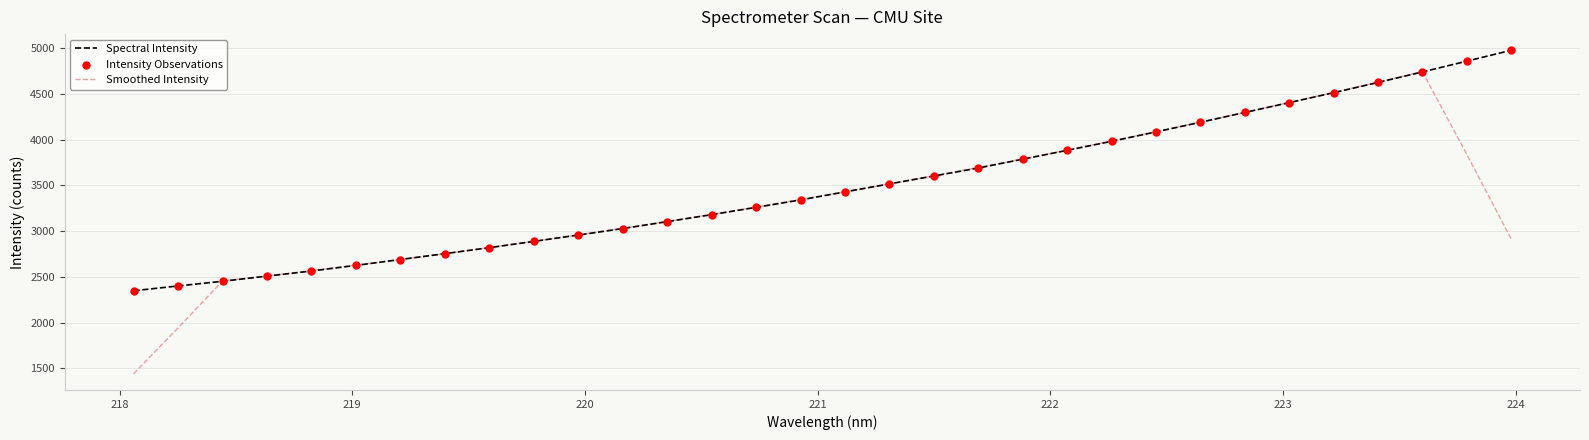

Which series has the widest spread of values?

Smoothed Intensity